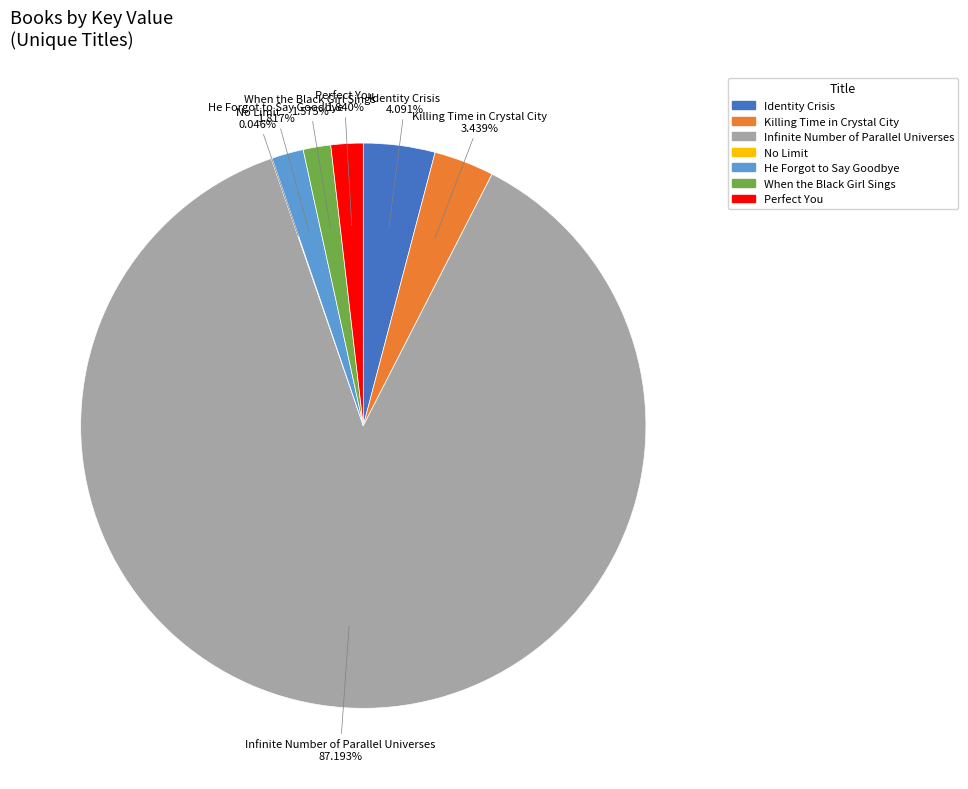

Which category has the biggest portion of the pie?

Infinite Number of Parallel Universes